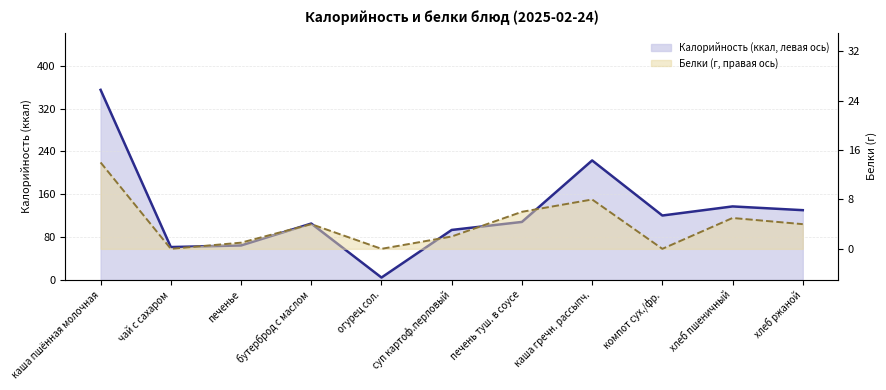

What is the sum of the Калорийность (ккал, левая ось) values at каша пшённая молочная and суп картоф.перловый?

448